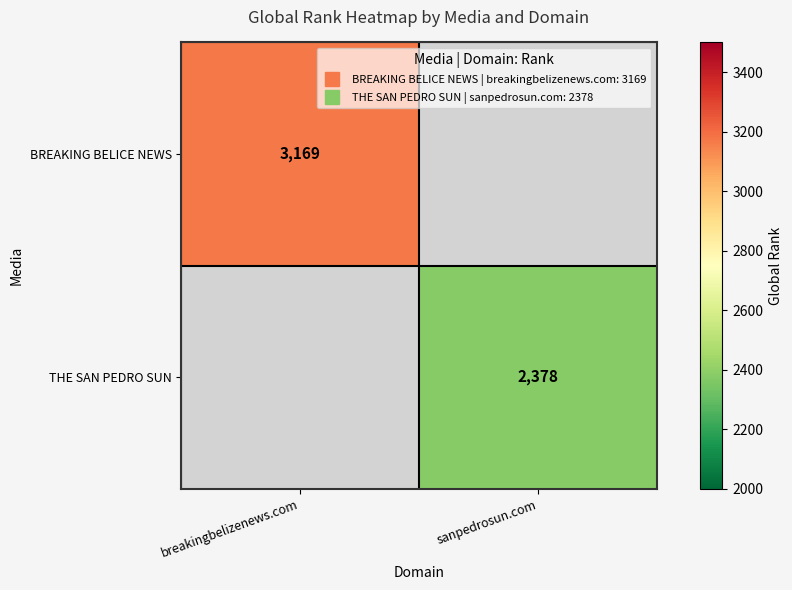

Which series has the largest range (max minus min)?

BREAKING BELICE NEWS